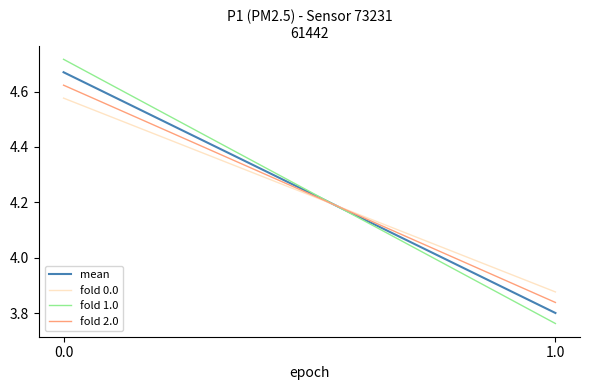

What are all the series names shown in the legend?

mean, fold 0.0, fold 1.0, fold 2.0